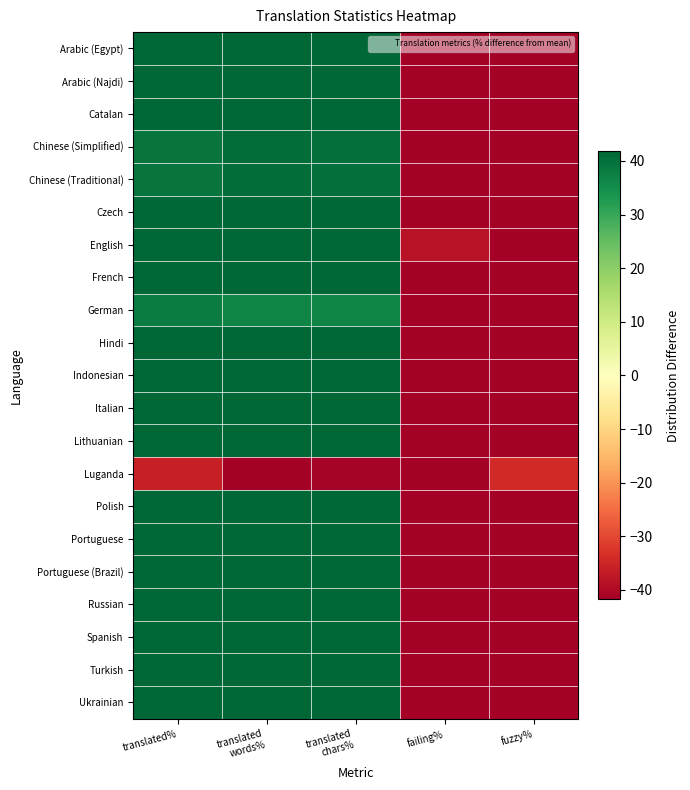

Reading right to left, extract all data points from this chart.

Arabic (Egypt): fuzzy%=-58.2	failing%=-56.8	translated
chars%=41.8	translated
words%=41.8	translated%=41.8
Arabic (Najdi): fuzzy%=-58.2	failing%=-58.2	translated
chars%=41.8	translated
words%=41.8	translated%=41.8
Catalan: fuzzy%=-58.2	failing%=-58.2	translated
chars%=41.8	translated
words%=41.8	translated%=41.8
Chinese (Simplified): fuzzy%=-58.2	failing%=-57.5	translated
chars%=40.3	translated
words%=40.5	translated%=39.5
Chinese (Traditional): fuzzy%=-58.2	failing%=-57.5	translated
chars%=40.3	translated
words%=40.5	translated%=39.5
Czech: fuzzy%=-58.2	failing%=-55.3	translated
chars%=41.8	translated
words%=41.8	translated%=41.8
English: fuzzy%=-58.2	failing%=-38.2	translated
chars%=41.8	translated
words%=41.8	translated%=41.8
French: fuzzy%=-58.2	failing%=-58.2	translated
chars%=41.8	translated
words%=41.8	translated%=41.8
German: fuzzy%=-56.0	failing%=-56.0	translated
chars%=36.8	translated
words%=36.8	translated%=38.0
Hindi: fuzzy%=-58.2	failing%=-58.2	translated
chars%=41.8	translated
words%=41.8	translated%=41.8
Indonesian: fuzzy%=-58.2	failing%=-58.2	translated
chars%=41.8	translated
words%=41.8	translated%=41.8
Italian: fuzzy%=-58.2	failing%=-53.8	translated
chars%=41.8	translated
words%=41.8	translated%=41.8
Lithuanian: fuzzy%=-58.2	failing%=-55.3	translated
chars%=41.8	translated
words%=41.8	translated%=41.8
Luganda: fuzzy%=-34.4	failing%=-45.6	translated
chars%=-41.1	translated
words%=-42.8	translated%=-35.9
Polish: fuzzy%=-58.2	failing%=-56.8	translated
chars%=41.8	translated
words%=41.8	translated%=41.8
Portuguese: fuzzy%=-58.2	failing%=-56.8	translated
chars%=41.8	translated
words%=41.8	translated%=41.8
Portuguese (Brazil): fuzzy%=-58.2	failing%=-55.3	translated
chars%=41.8	translated
words%=41.8	translated%=41.8
Russian: fuzzy%=-58.2	failing%=-56.8	translated
chars%=41.8	translated
words%=41.8	translated%=41.8
Spanish: fuzzy%=-58.2	failing%=-56.8	translated
chars%=41.8	translated
words%=41.8	translated%=41.8
Turkish: fuzzy%=-58.2	failing%=-56.8	translated
chars%=41.8	translated
words%=41.8	translated%=41.8
Ukrainian: fuzzy%=-58.2	failing%=-58.2	translated
chars%=41.8	translated
words%=41.8	translated%=41.8